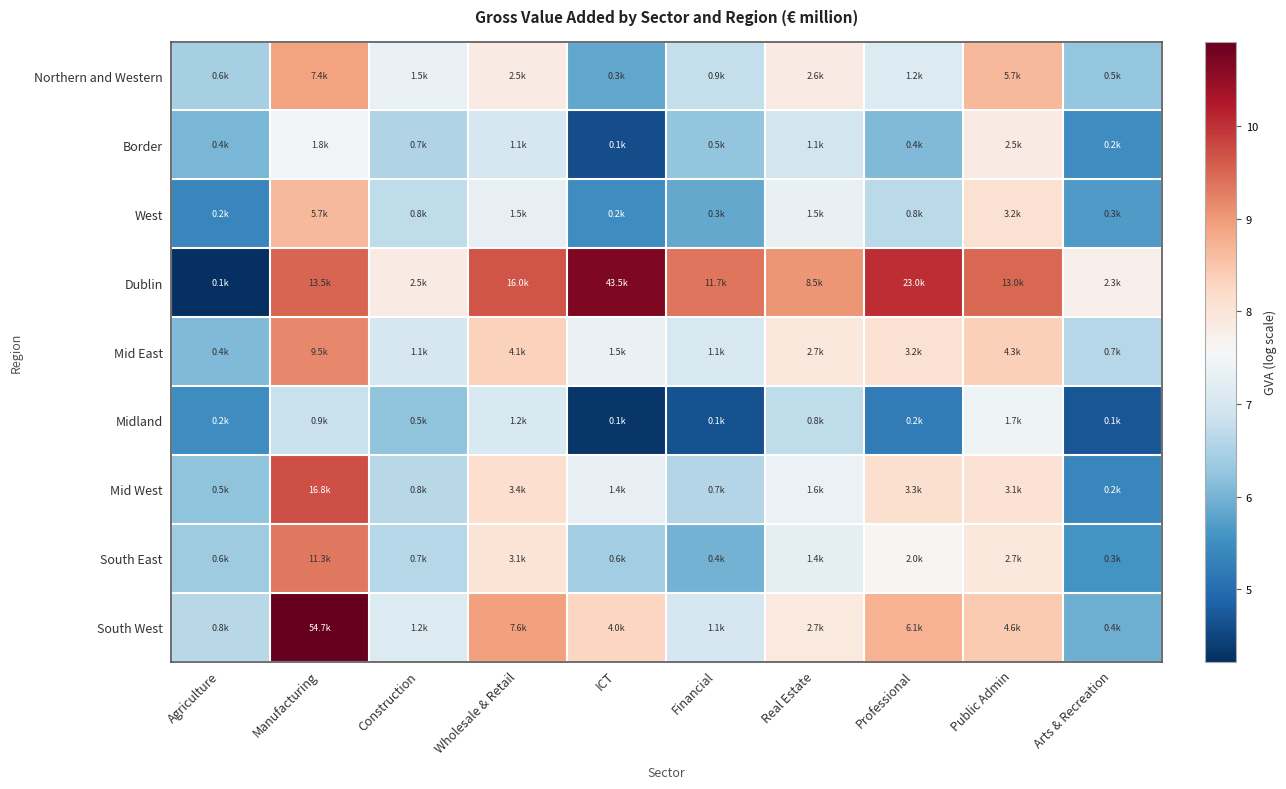

Reading right to left, transcribe all the data shown in this chart.

Northern and Western: Arts & Recreation=6.3	Public Admin=8.6	Professional=7.1	Real Estate=7.9	Financial=6.8	ICT=5.8	Wholesale & Retail=7.8	Construction=7.3	Manufacturing=8.9	Agriculture=6.5
Border: Arts & Recreation=5.5	Public Admin=7.8	Professional=6.1	Real Estate=7.0	Financial=6.3	ICT=4.6	Wholesale & Retail=7.0	Construction=6.6	Manufacturing=7.5	Agriculture=6.0
West: Arts & Recreation=5.7	Public Admin=8.1	Professional=6.7	Real Estate=7.3	Financial=5.9	ICT=5.5	Wholesale & Retail=7.3	Construction=6.7	Manufacturing=8.6	Agriculture=5.4
Dublin: Arts & Recreation=7.7	Public Admin=9.5	Professional=10.0	Real Estate=9.0	Financial=9.4	ICT=10.7	Wholesale & Retail=9.7	Construction=7.8	Manufacturing=9.5	Agriculture=4.2
Mid East: Arts & Recreation=6.6	Public Admin=8.4	Professional=8.1	Real Estate=7.9	Financial=7.0	ICT=7.3	Wholesale & Retail=8.3	Construction=7.0	Manufacturing=9.2	Agriculture=6.1
Midland: Arts & Recreation=4.7	Public Admin=7.4	Professional=5.2	Real Estate=6.7	Financial=4.7	ICT=4.3	Wholesale & Retail=7.1	Construction=6.2	Manufacturing=6.8	Agriculture=5.5
Mid West: Arts & Recreation=5.4	Public Admin=8.0	Professional=8.1	Real Estate=7.4	Financial=6.6	ICT=7.3	Wholesale & Retail=8.1	Construction=6.6	Manufacturing=9.7	Agriculture=6.2
South East: Arts & Recreation=5.6	Public Admin=7.9	Professional=7.6	Real Estate=7.3	Financial=6.0	ICT=6.4	Wholesale & Retail=8.0	Construction=6.6	Manufacturing=9.3	Agriculture=6.4
South West: Arts & Recreation=5.9	Public Admin=8.4	Professional=8.7	Real Estate=7.9	Financial=7.0	ICT=8.3	Wholesale & Retail=8.9	Construction=7.1	Manufacturing=10.9	Agriculture=6.6